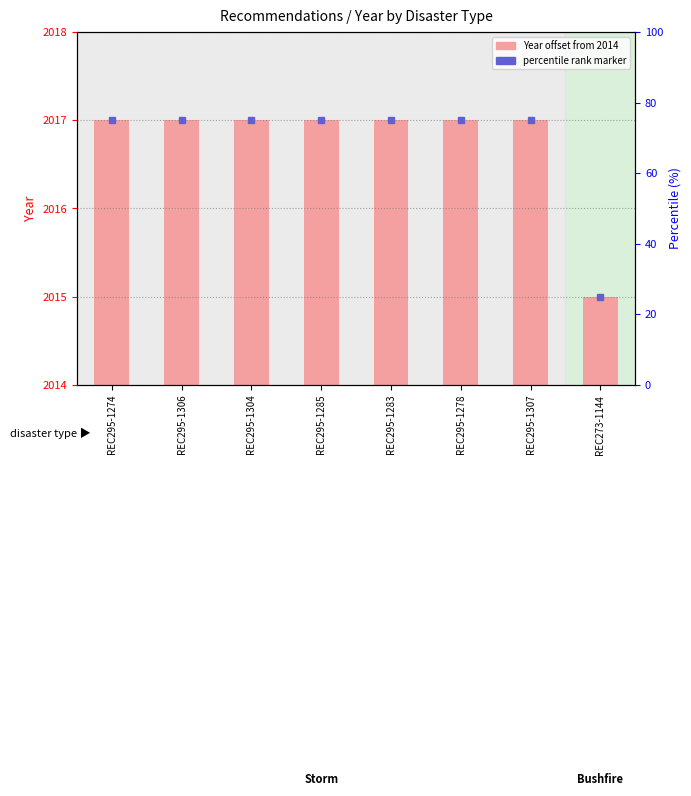

Reading left to right, list all the values displayed in this chart.

3	3	3	3	3	3	3	1